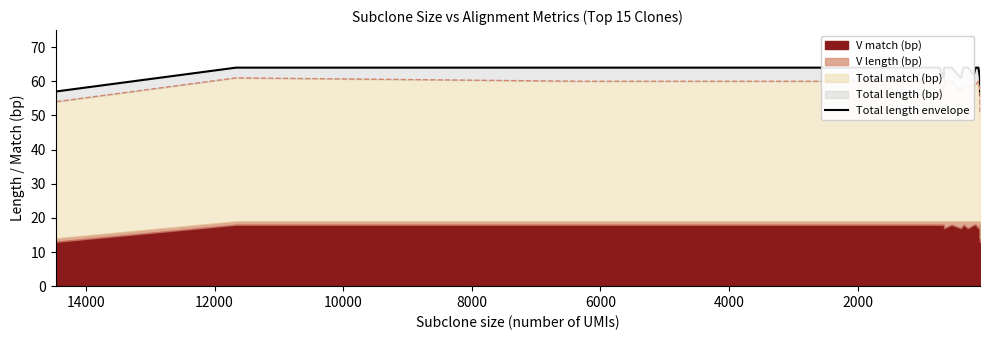

Between 6000 and 14000, which is larger?

6000